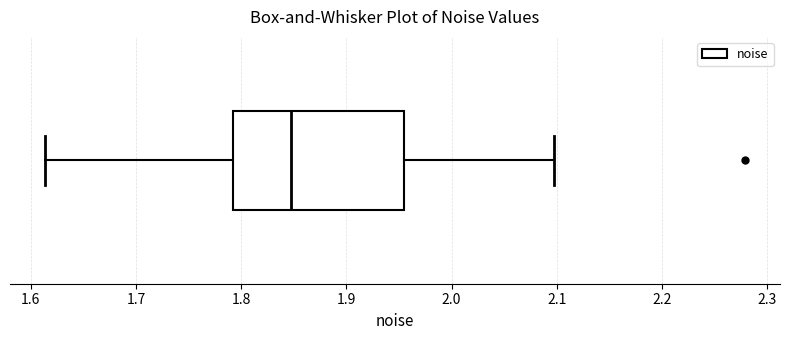

Where does the right whisker of the box end on the x-axis? The values are not printed on the chart, so give them approximately, as read against the axis.

2.10